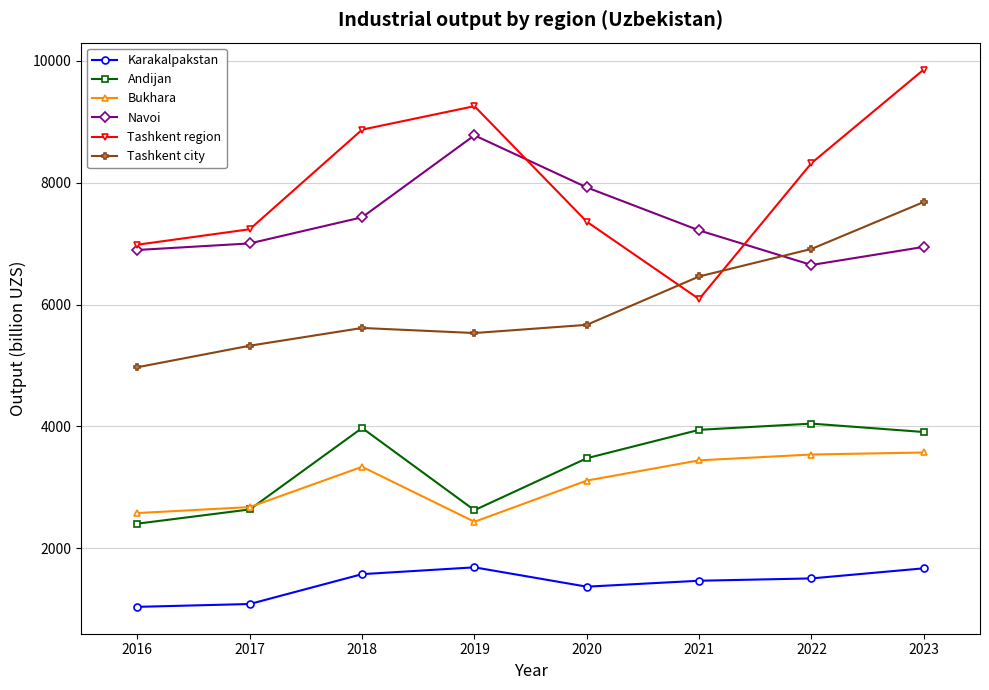

At which label does Tashkent city reach its peak?

2023